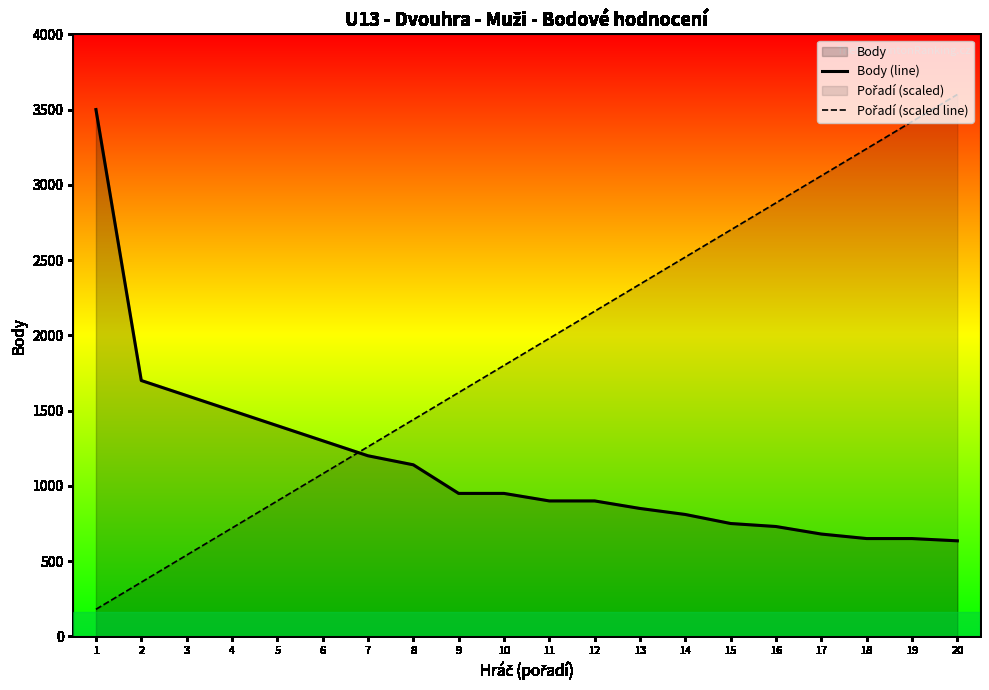

How many values in the Body (line) series are below 950?

10